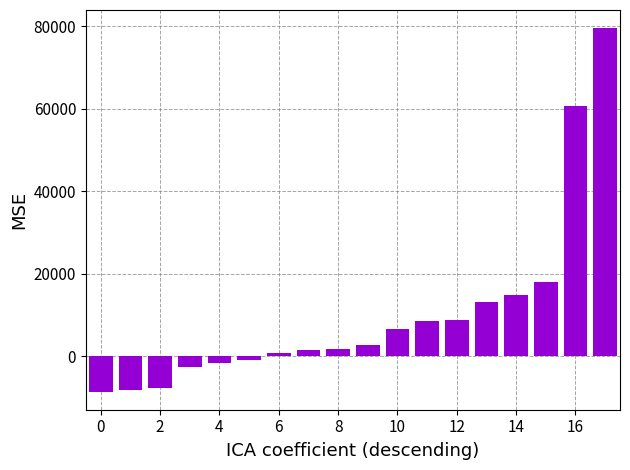

What is the minimum value shown in the chart?

-8506.0